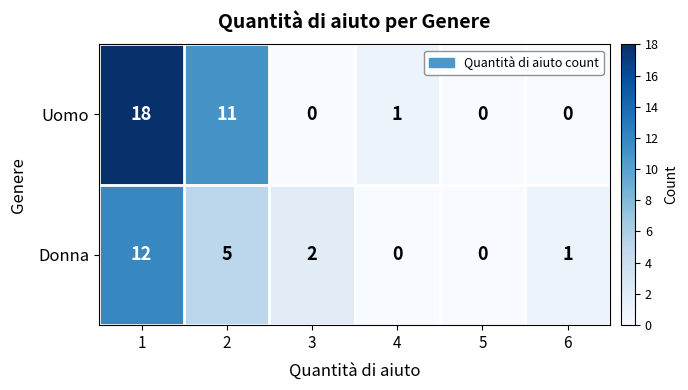

Which label corresponds to the largest value in the chart?

1